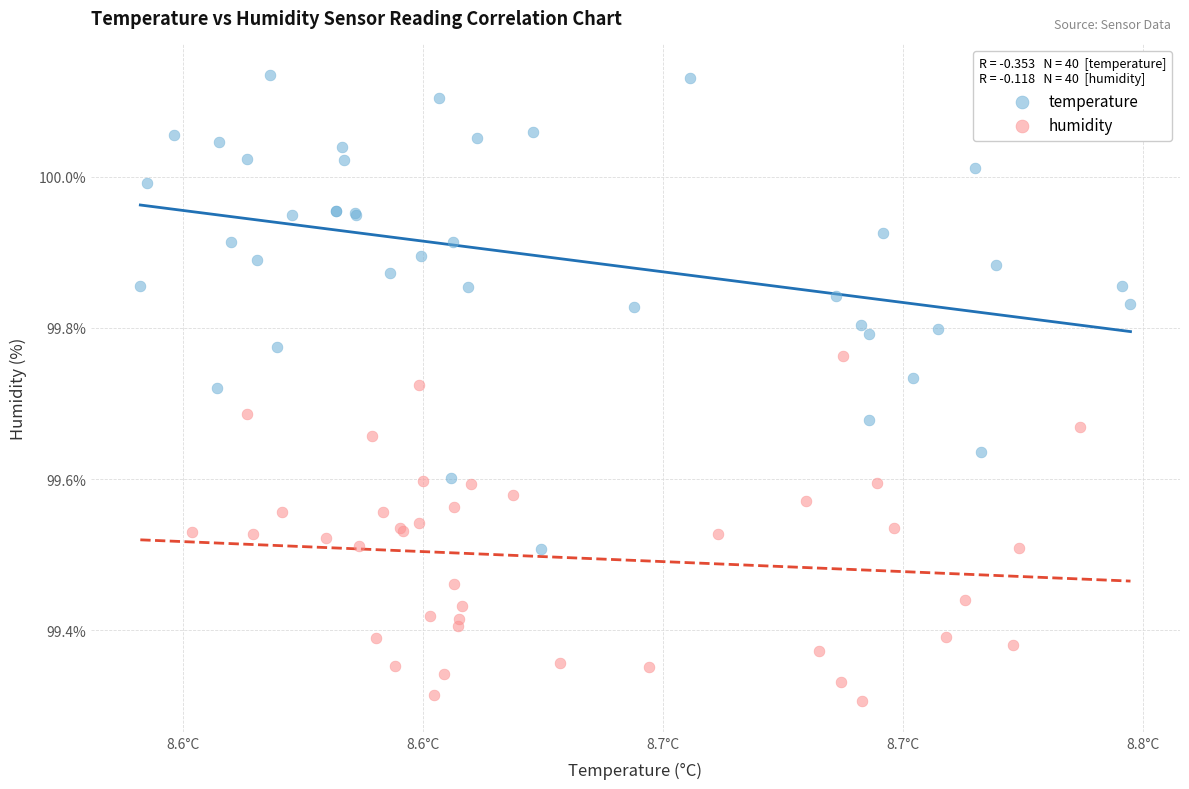

Which series reaches the minimum Y coordinate?

humidity